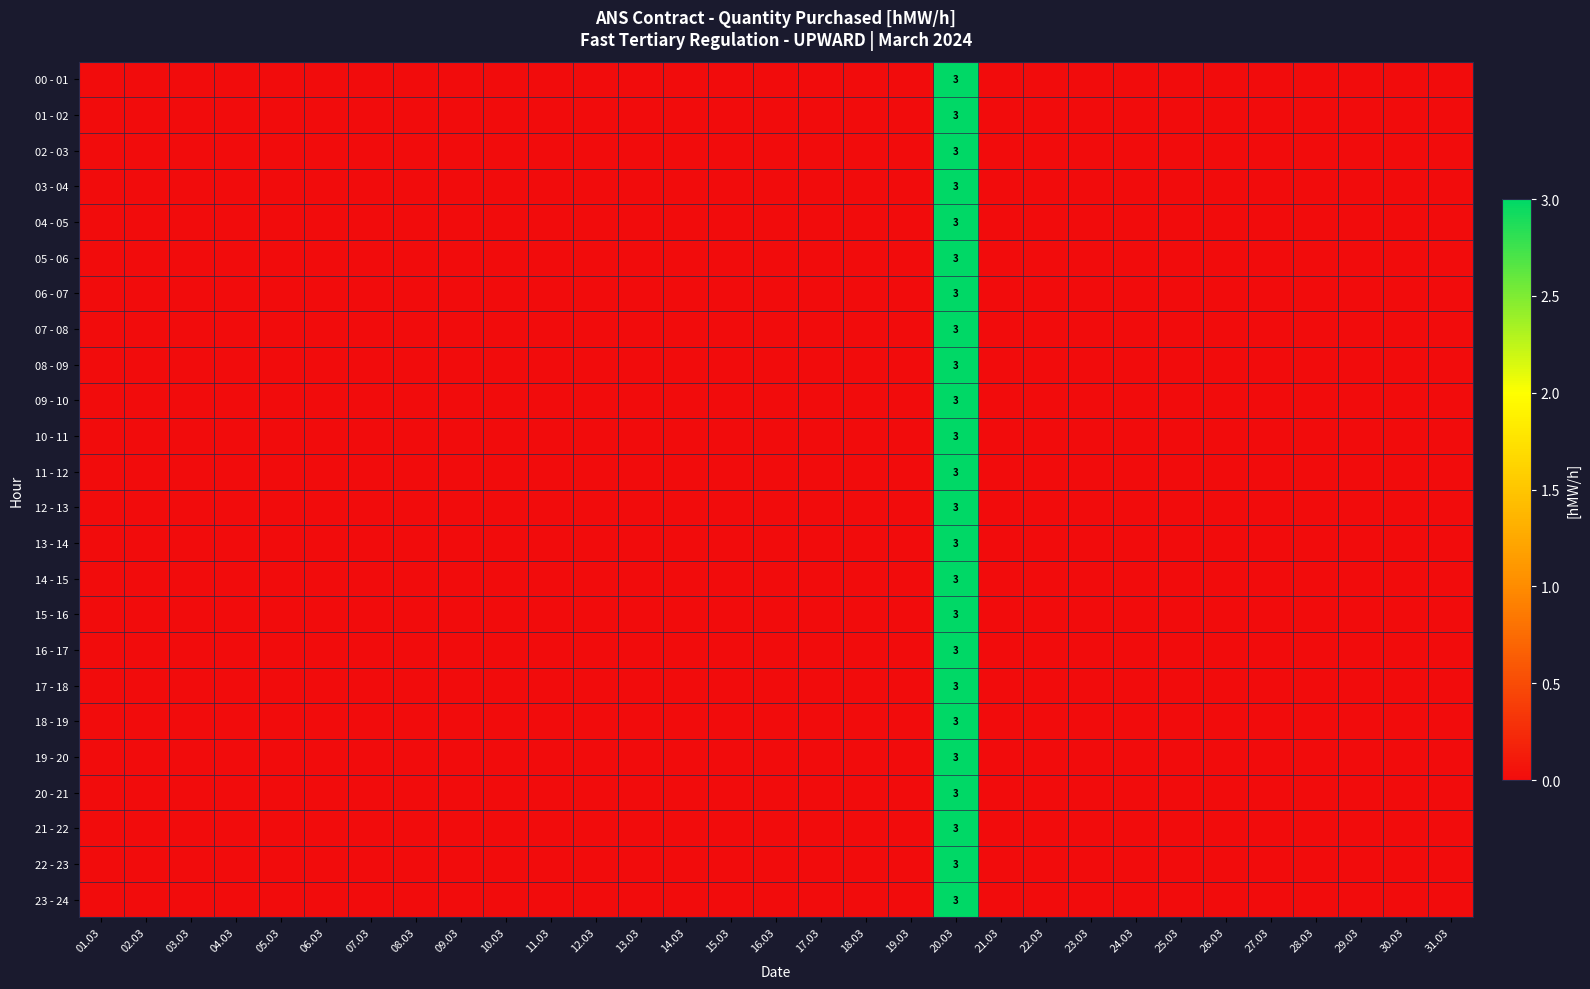

At how many categories does at least one series exceed 2?

1